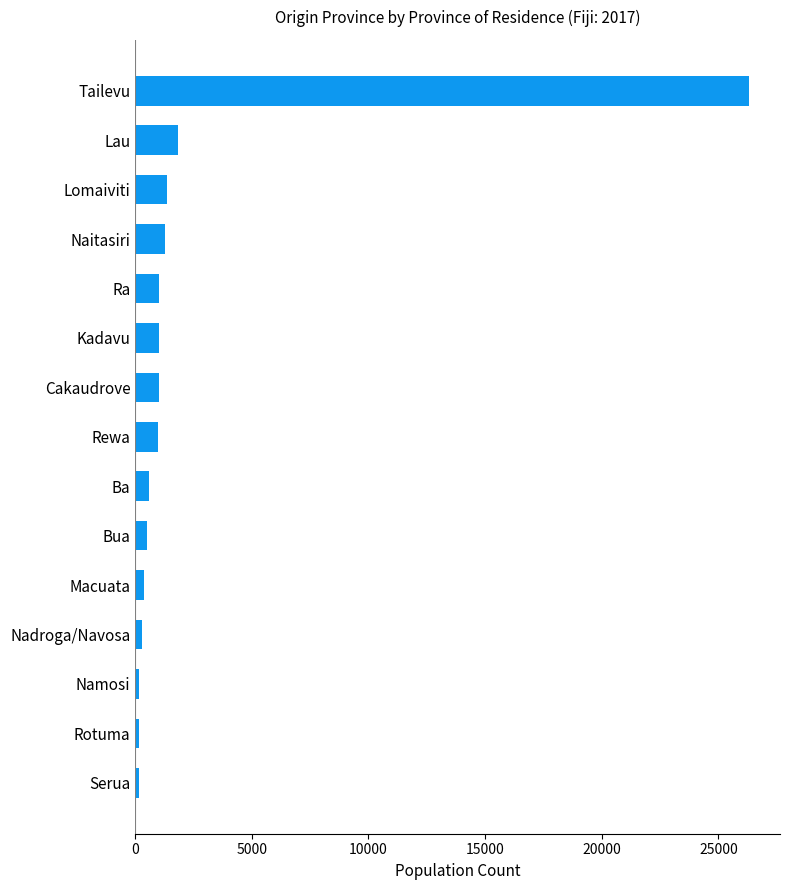

What is the smallest value displayed?

163